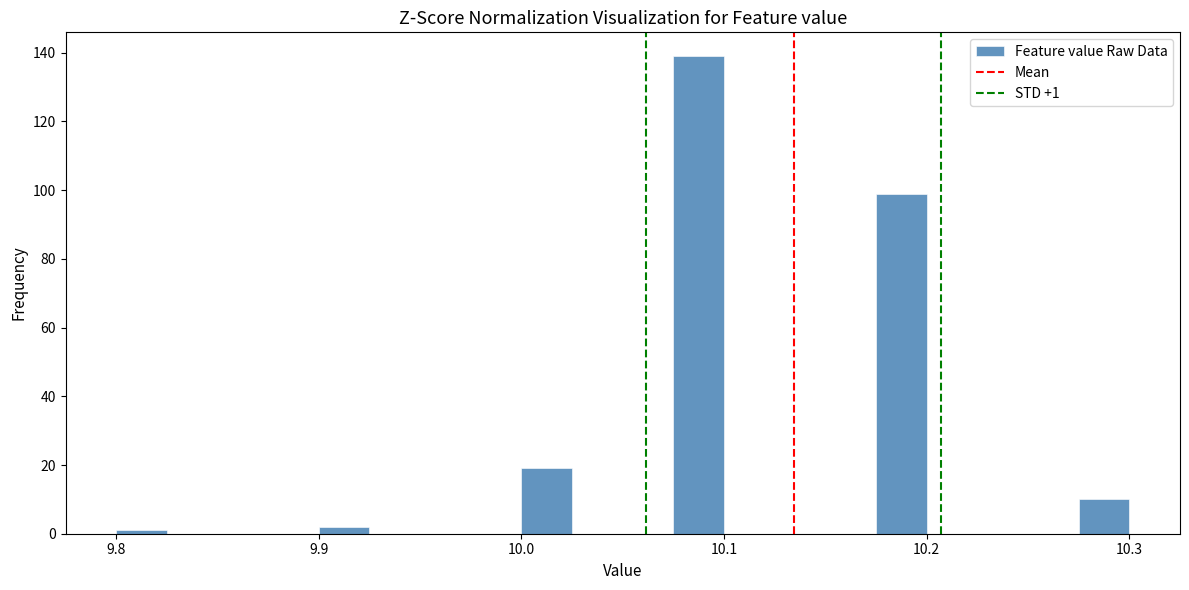

Around what value on the x-axis is the tallest bar? Give the approximate position of its centre, as read against the axis.

10.09